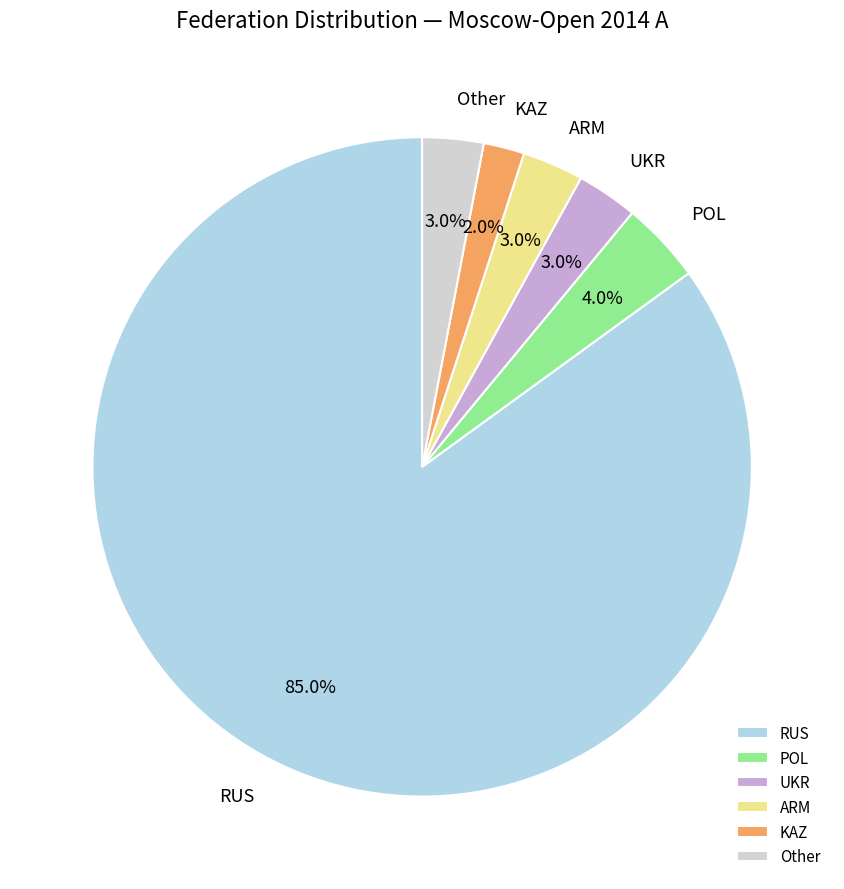

Is it true that POL is 18% of the pie?

False